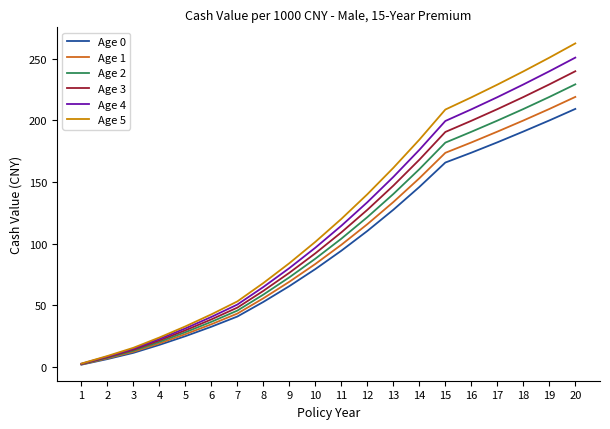

What are all the series names shown in the legend?

Age 0, Age 1, Age 2, Age 3, Age 4, Age 5